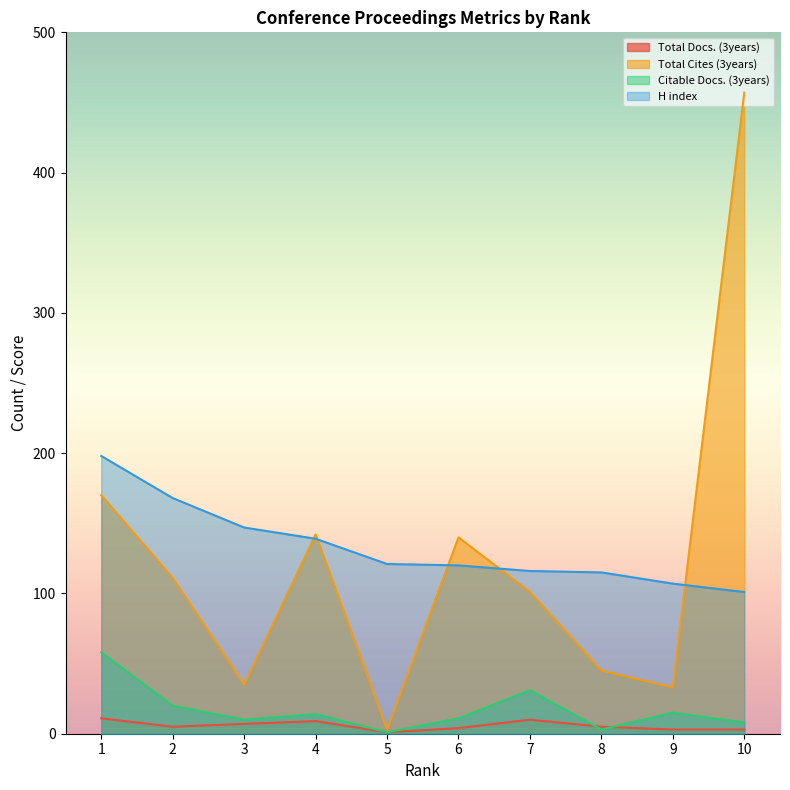

True or false: Total Cites (3years) and Citable Docs. (3years) intersect in this chart.

False